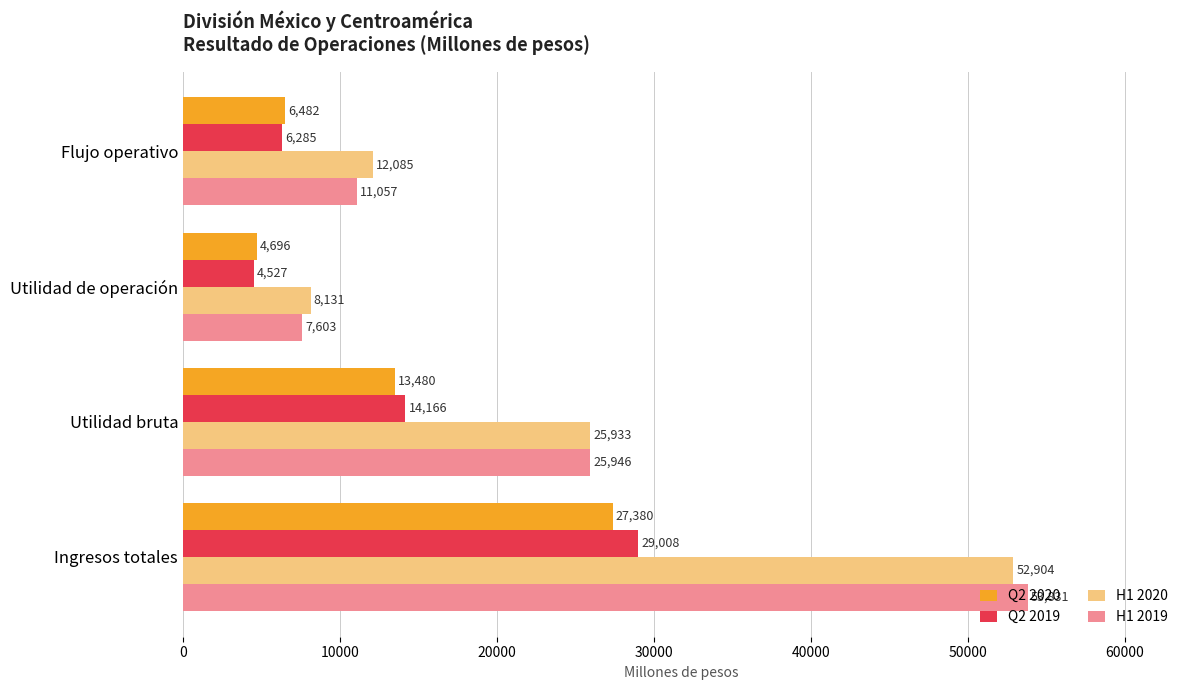

Which series has the largest range (max minus min)?

H1 2019